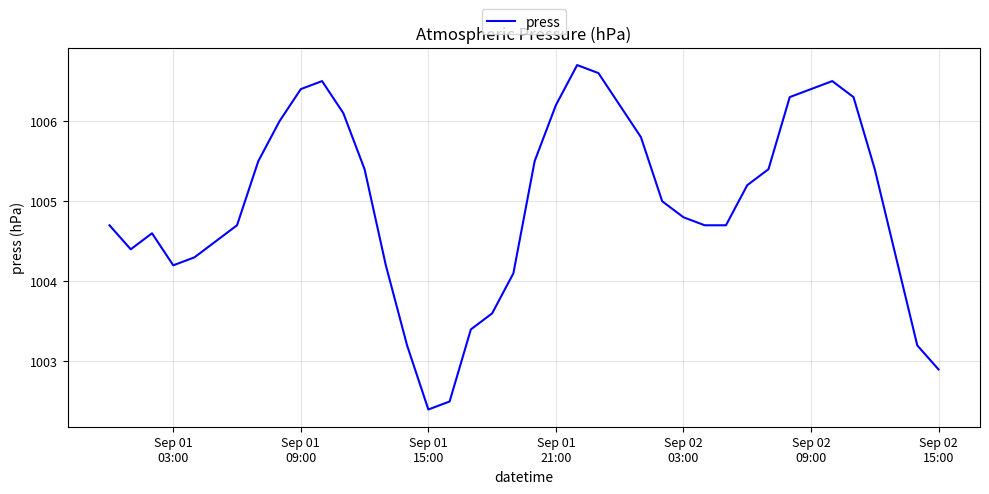

What is the difference between the maximum and minimum values?

4.3